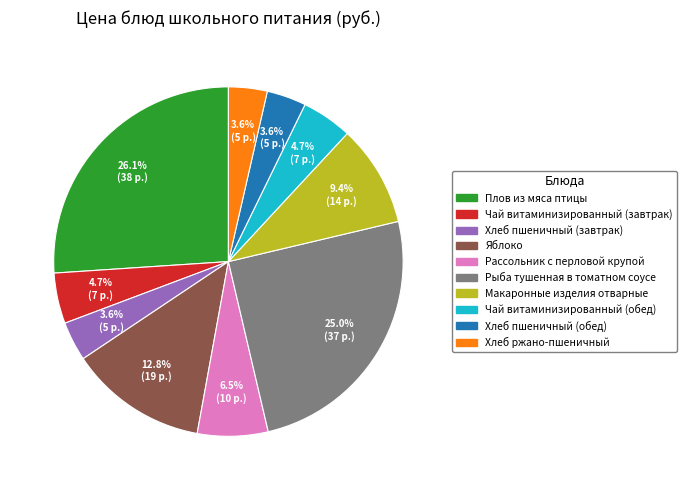

Which slice is the largest?

Плов из мяса птицы